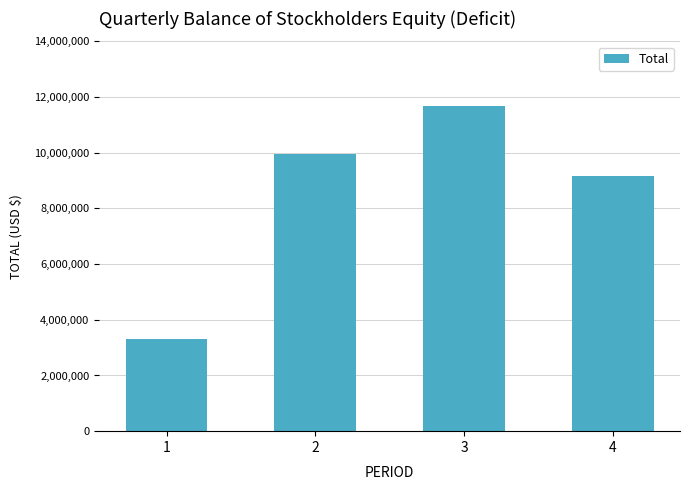

What is the change in value from 1 to 4?

+5834369